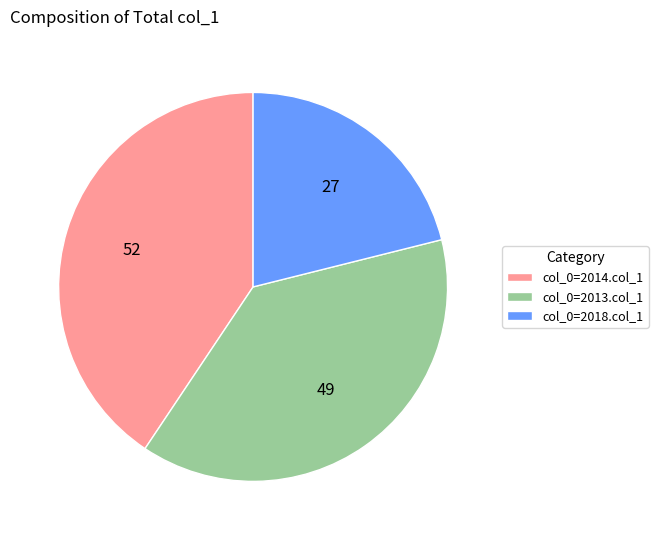

Which category has the smallest portion of the pie?

col_0=2018.col_1